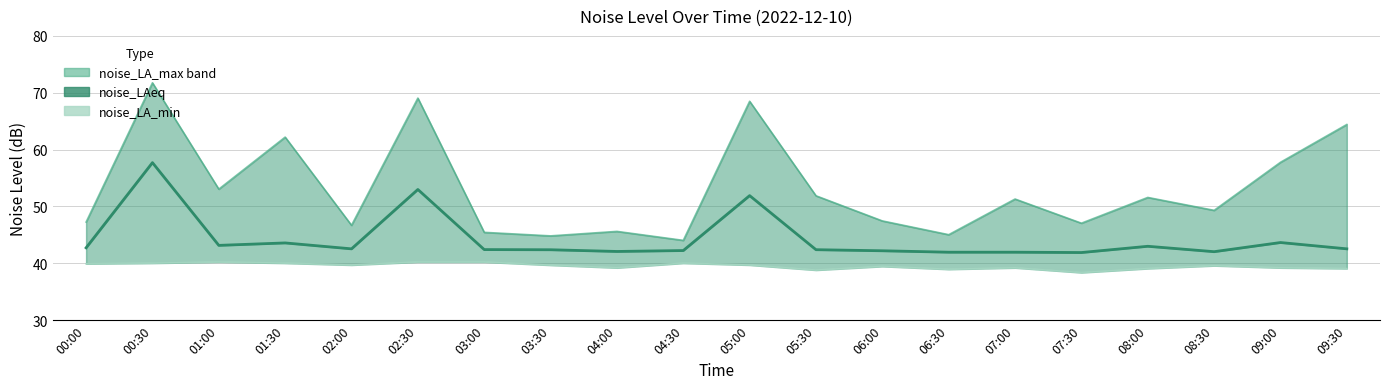

What is the sum of all noise_LAeq values?

885.5